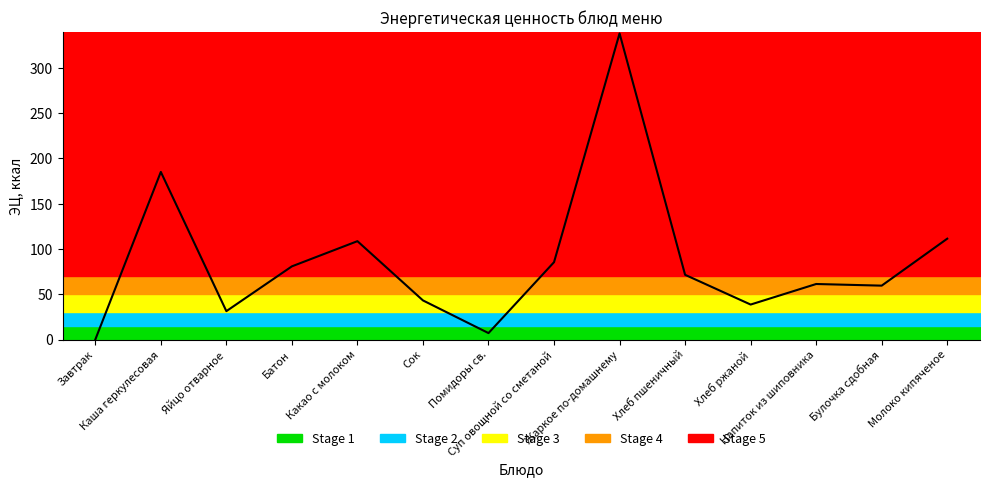

What is the difference between the second highest and second lowest values?

178.0